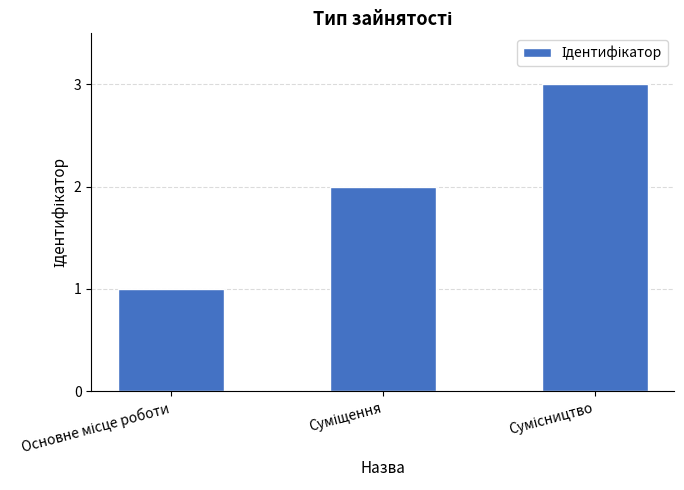

What is the maximum value shown in the chart?

3